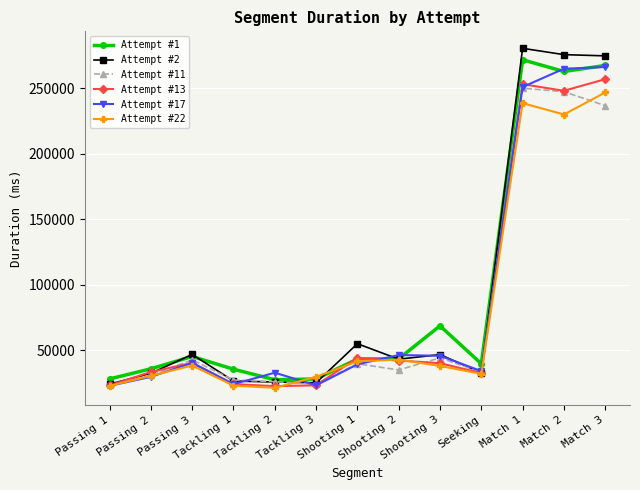

True or false: Attempt #13 has more than 1 interior local peaks.

True